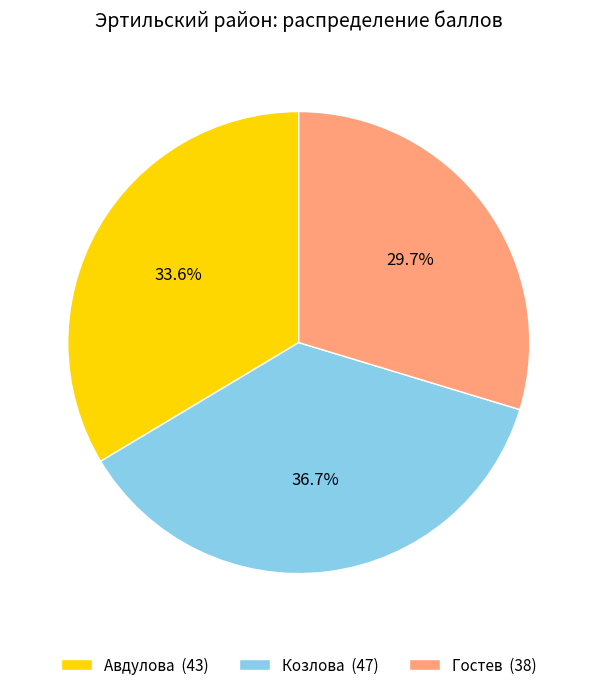

Is there a majority slice in this chart?

No